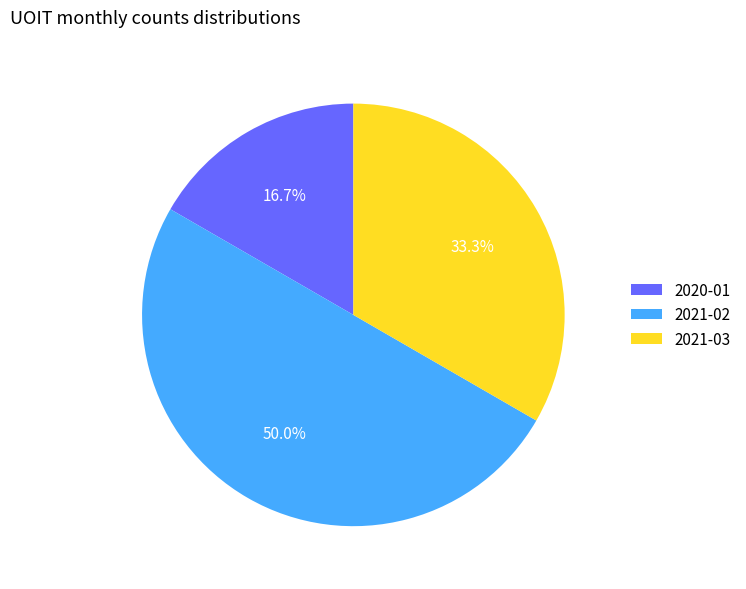

What percentage is NOT represented by 2021-03?

66.7%